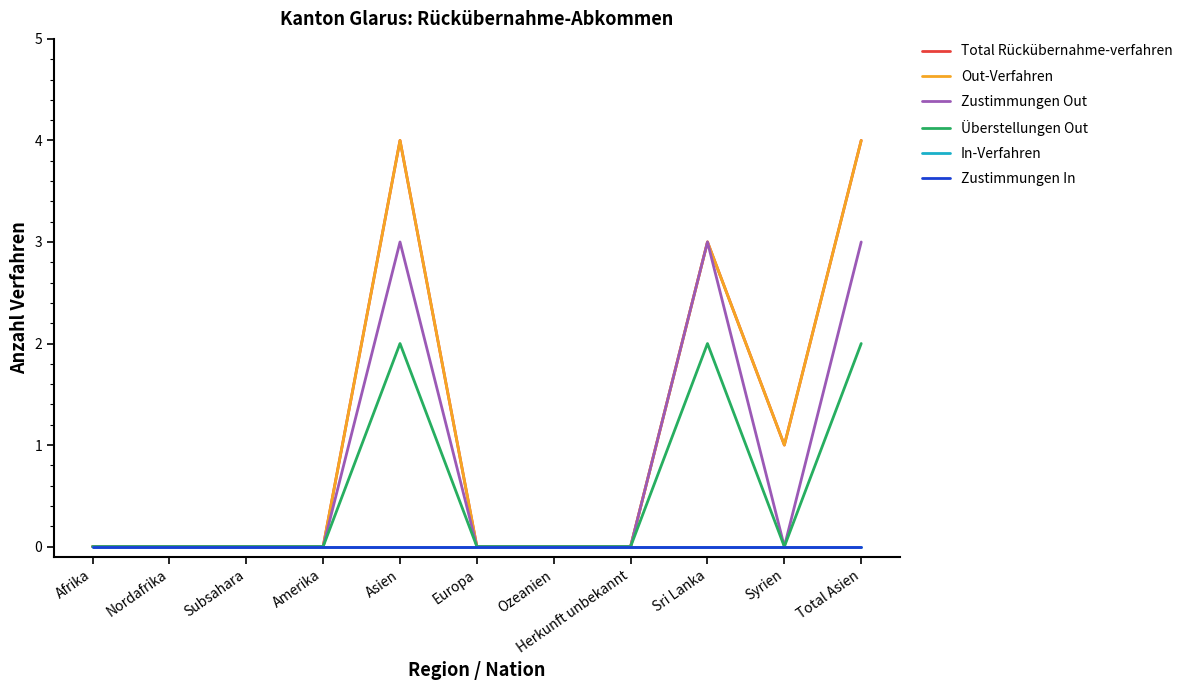

Is this an area chart (filled region under the line)?

No